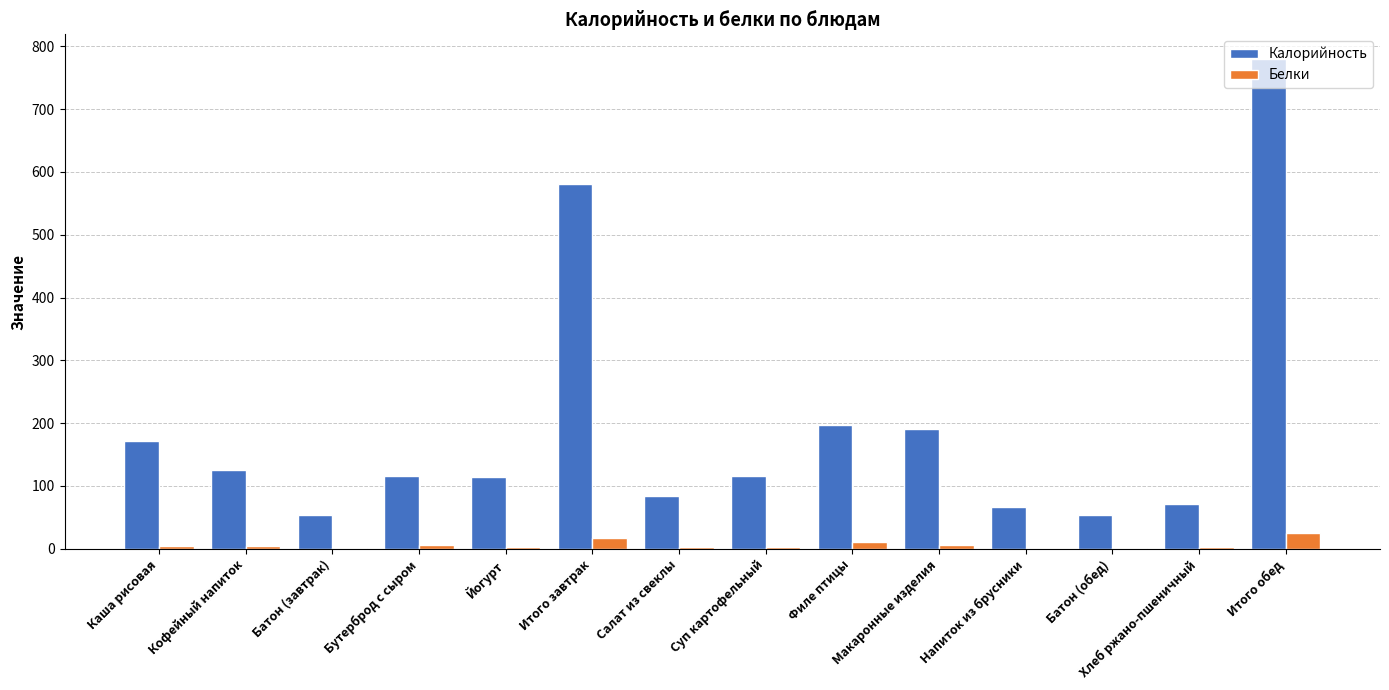

Between Каша рисовая and Напиток из брусники, which series saw the biggest shift?

Калорийность